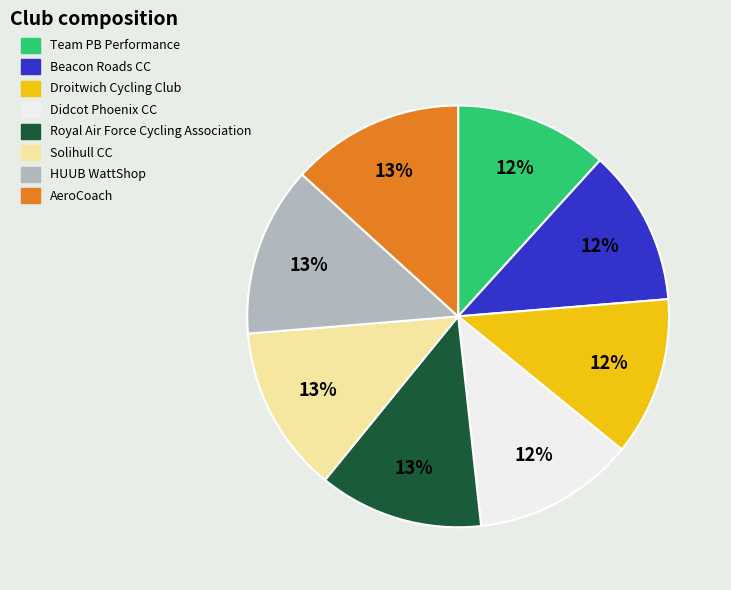

Combined, do Solihull CC and AeroCoach account for over 50%?

No